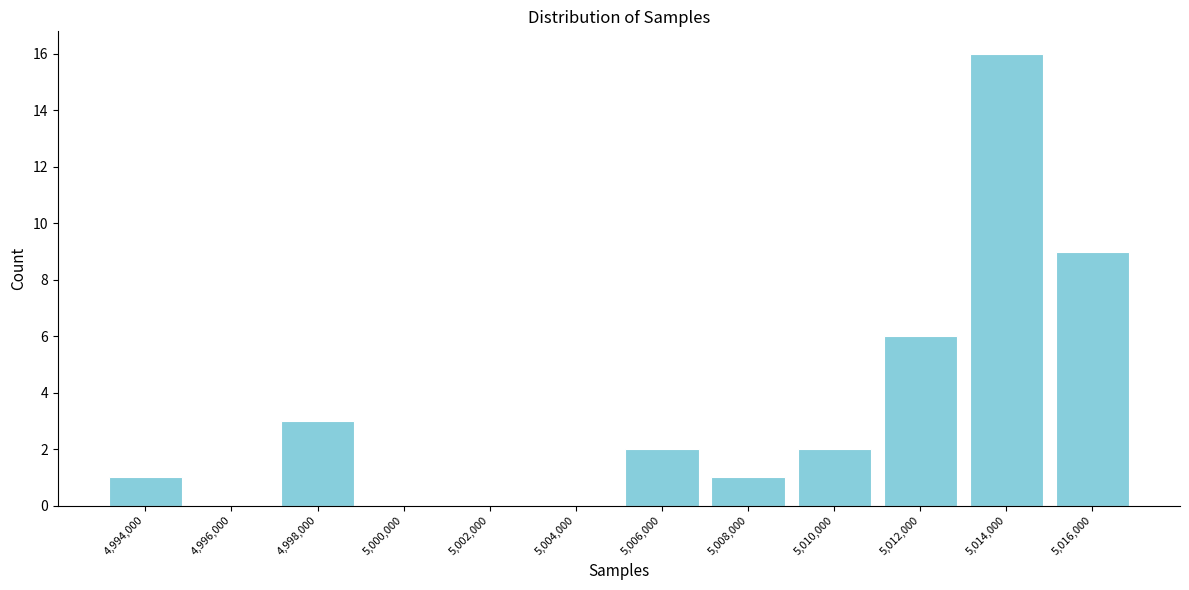

Reading left to right, extract all data points from this chart.

4,994,000=1	4,996,000=0	4,998,000=3	5,000,000=0	5,002,000=0	5,004,000=0	5,006,000=2	5,008,000=1	5,010,000=2	5,012,000=6	5,014,000=16	5,016,000=9